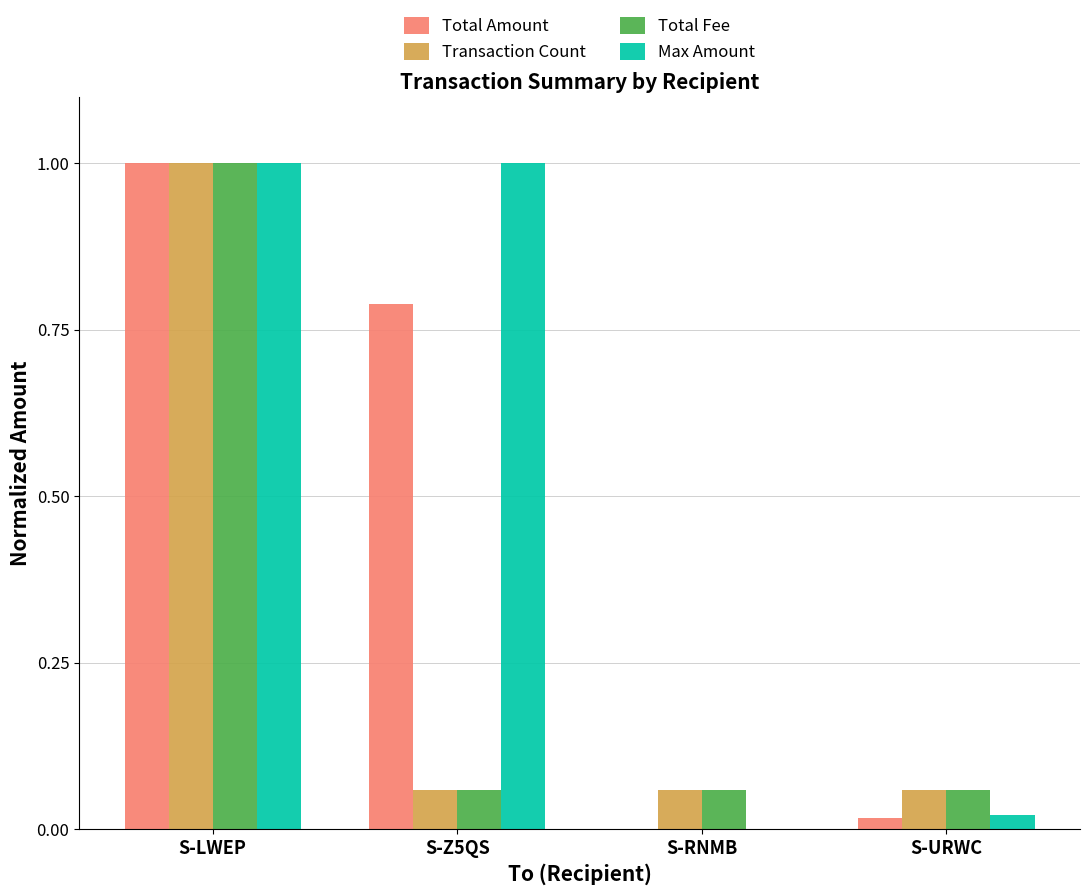

How many values in Max Amount are above zero?

3